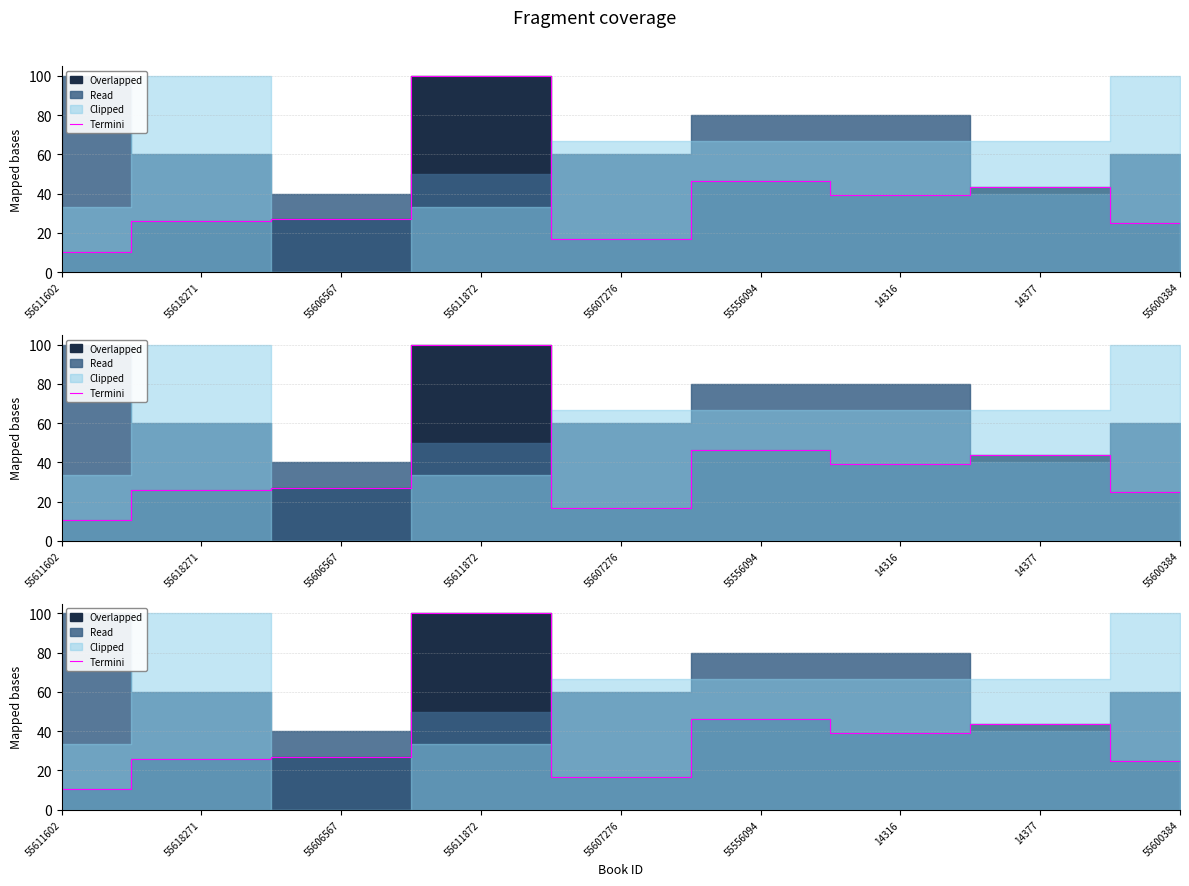

Which label corresponds to the smallest value in the chart?

55611602